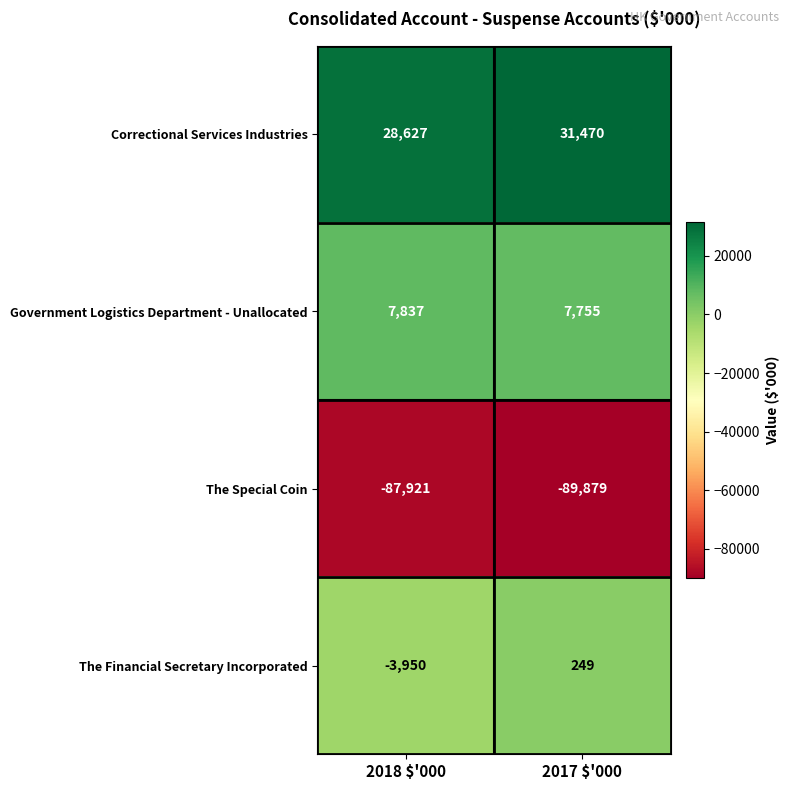

The The Financial Secretary Incorporated series shows 131 at 2017 $'000. True or false?

False